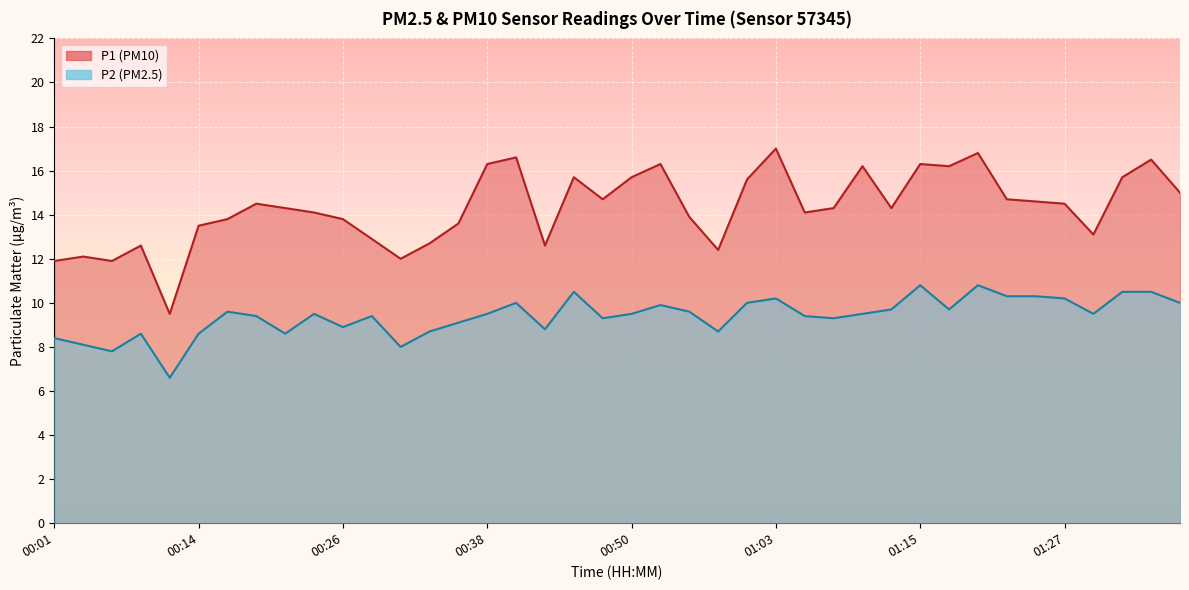

Rank the series by their maximum value, from lowest to highest.

P2, P1